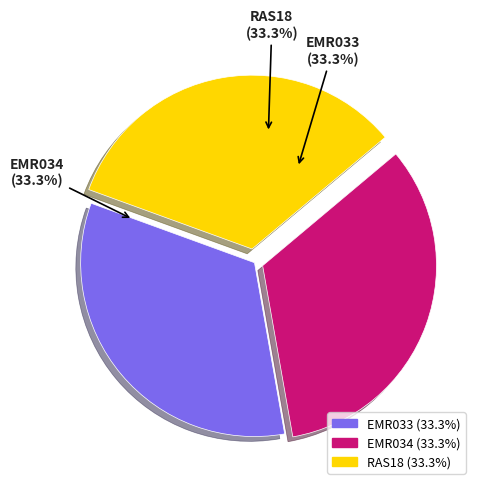

True or false: RAS18 accounts for 33% of the total.

True